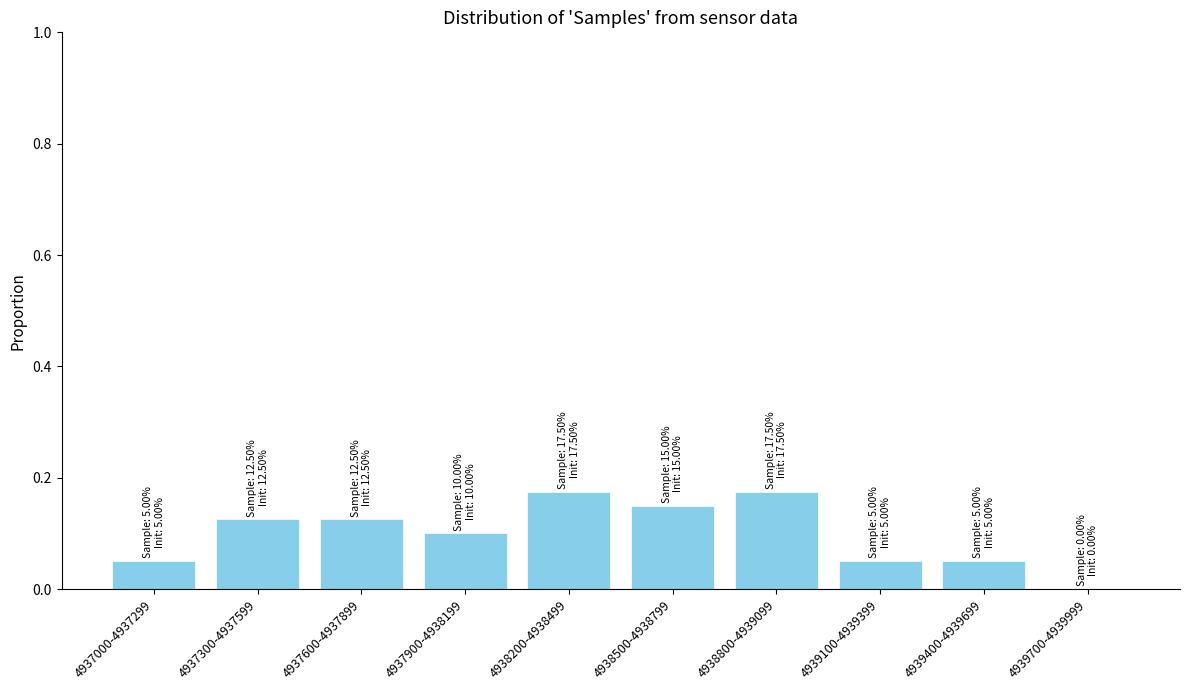

What is the sum of the values at 4937900-4938199 and 4938800-4939099?

0.3